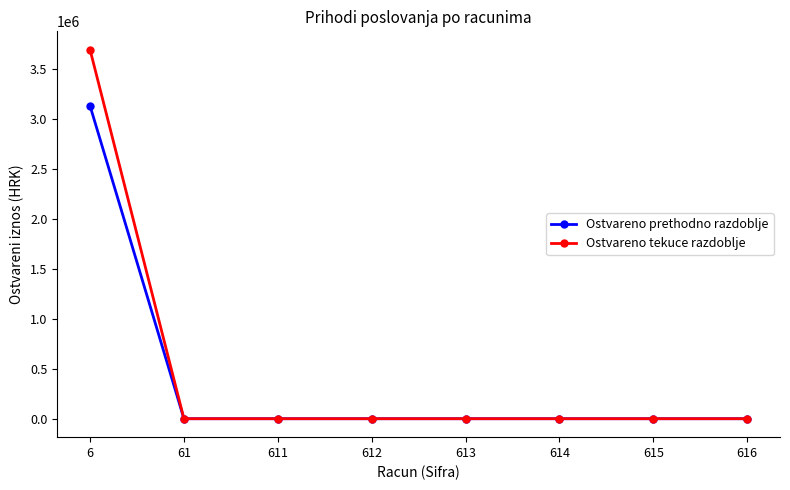

At how many categories does at least one series exceed 2108238?

1